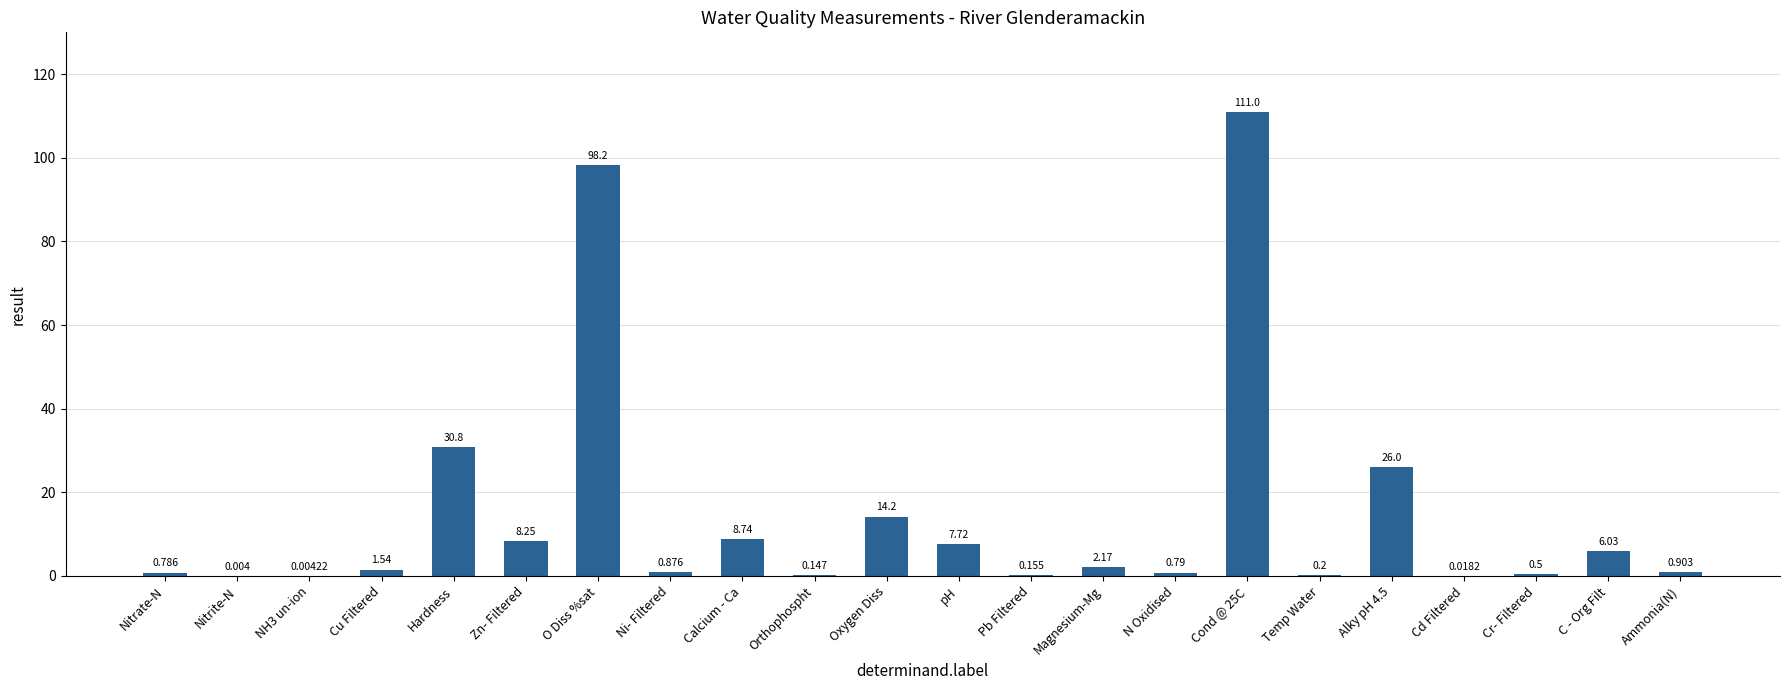

What is the sum of the values at Cond @ 25C and N Oxidised?

111.8